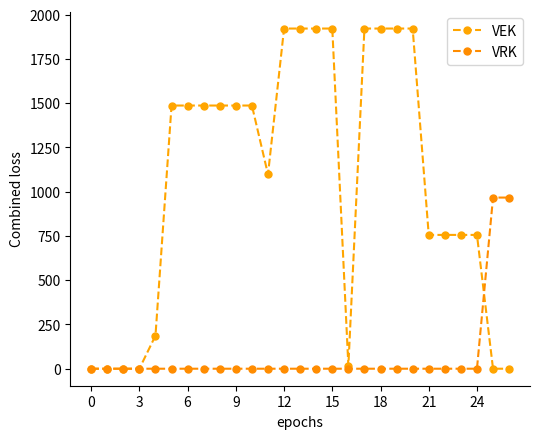

What is the difference between the maximum and minimum values in the VRK series?

967